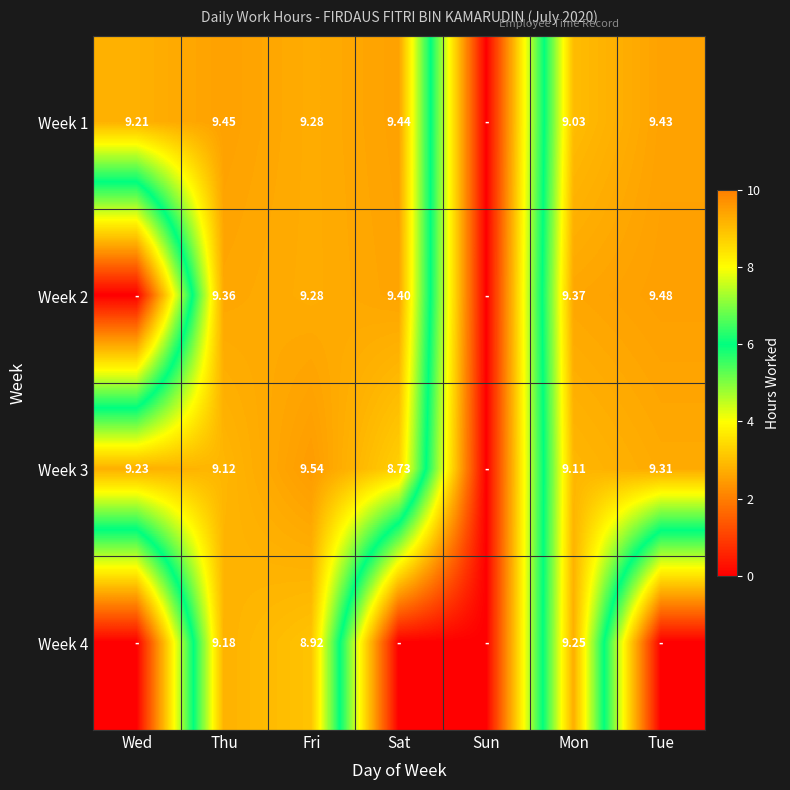

Is the value of Week 2 at Sat greater than the value of Week 3 at Tue?

Yes